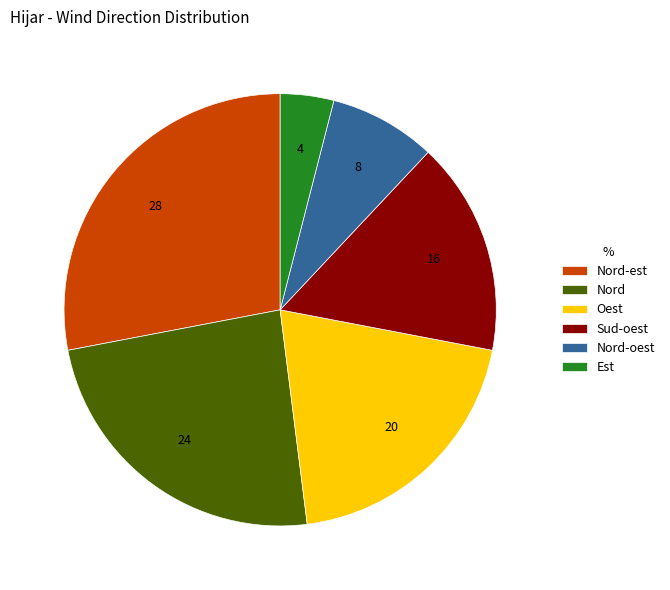

How many segments does this pie chart have?

6